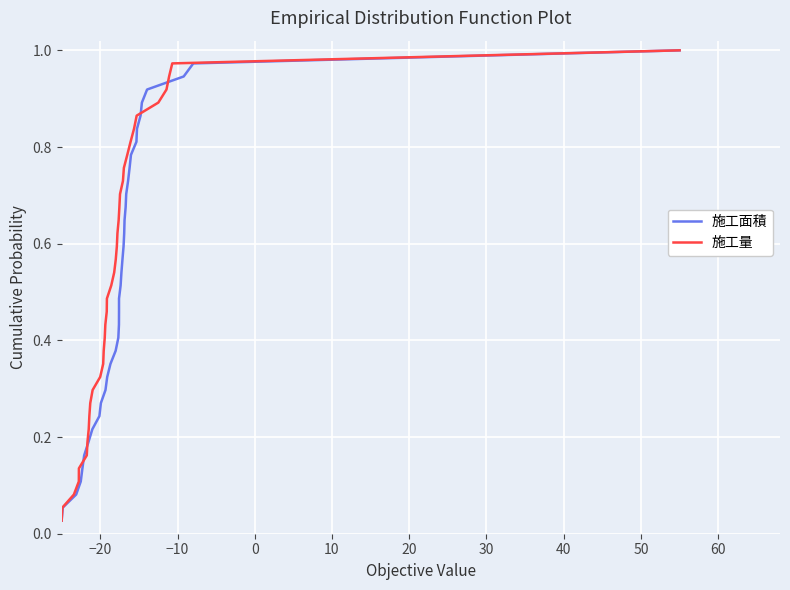

Reading left to right, transcribe all the data shown in this chart.

施工面積: 0.0	0.1	0.1	0.1	0.1	0.2	0.2	0.2	0.2	0.3	0.3	0.3	0.4	0.4	0.4	0.4	0.5	0.5	0.5	0.5	0.6	0.6	0.6	0.6	0.7	0.7	0.7	0.8	0.8	0.8	0.8	0.9	0.9	0.9	0.9	1.0	1.0
施工量: 0.0	0.1	0.1	0.1	0.1	0.2	0.2	0.2	0.2	0.3	0.3	0.3	0.4	0.4	0.4	0.4	0.5	0.5	0.5	0.5	0.6	0.6	0.6	0.6	0.7	0.7	0.7	0.8	0.8	0.8	0.8	0.9	0.9	0.9	0.9	1.0	1.0